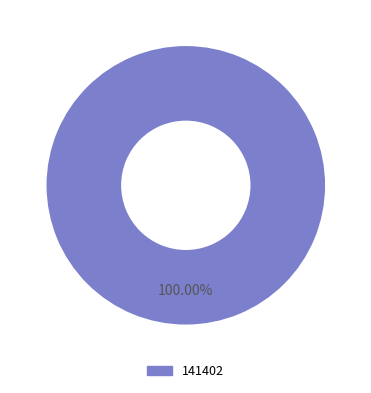

Is there any slice that represents more than half of the pie?

Yes